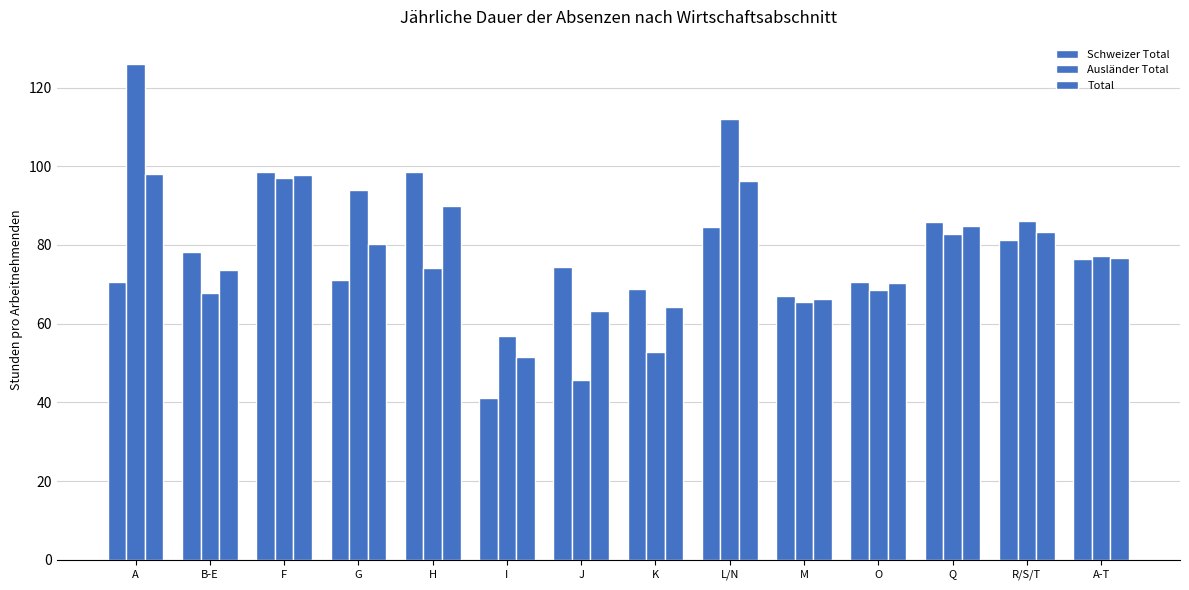

How many groups of bars are there?

14